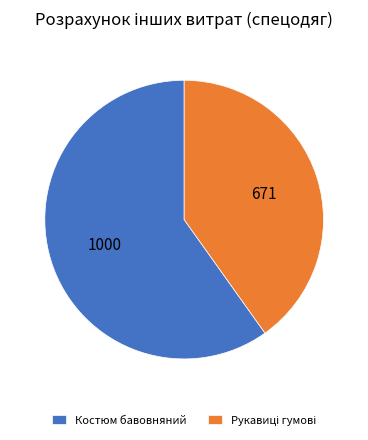

What is the largest slice in the pie chart?

Костюм бавовняний